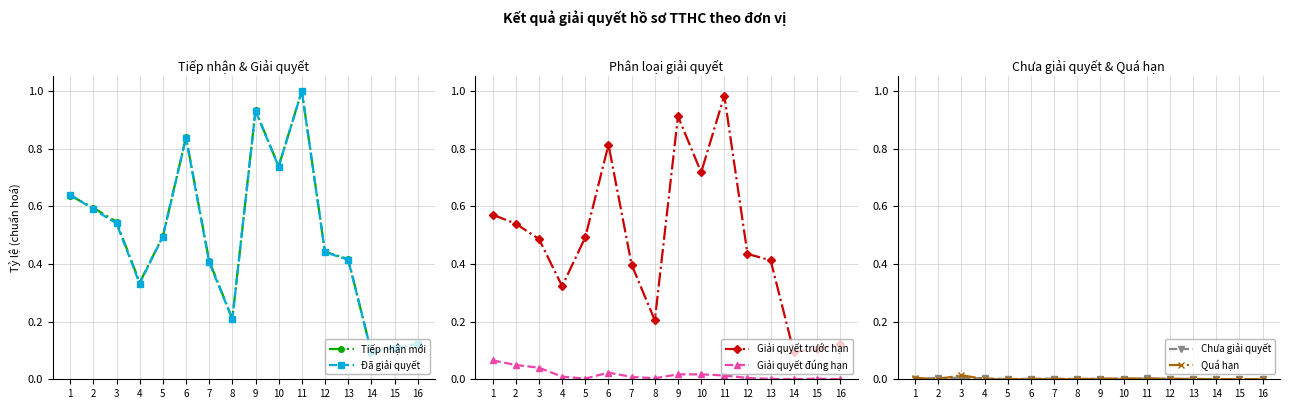

What is the average value of the Tiếp nhận mới series?

0.5